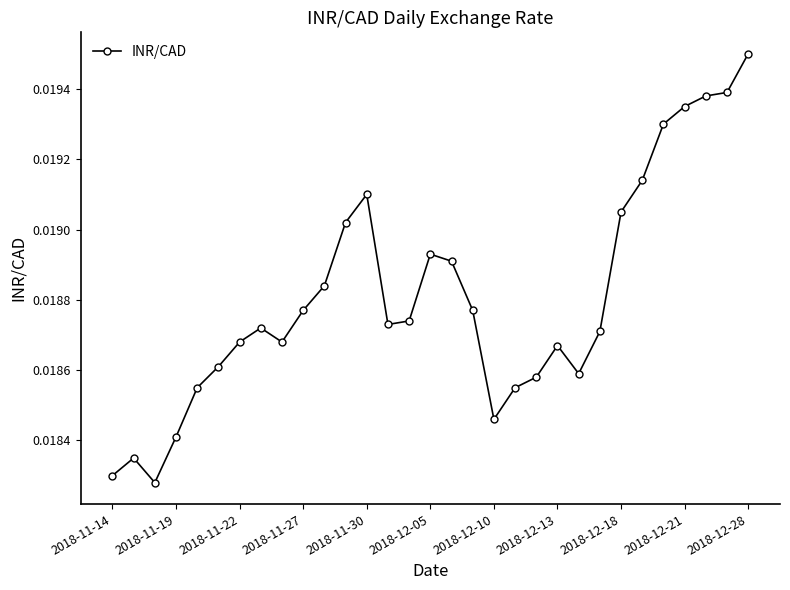

How many lines are shown in the chart?

1